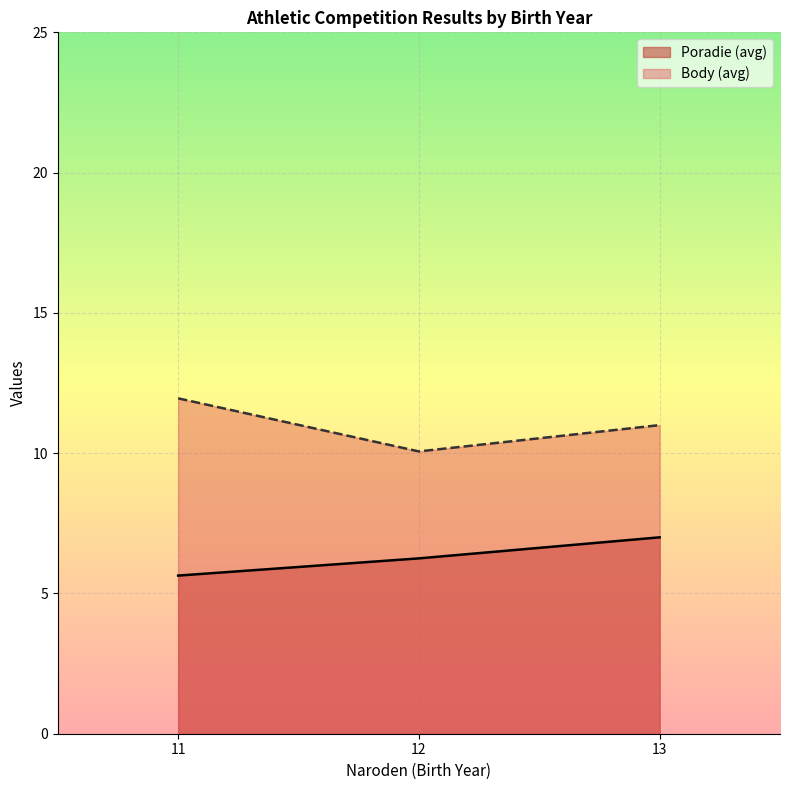

What is the highest value of the Poradie (avg) series?

7.0